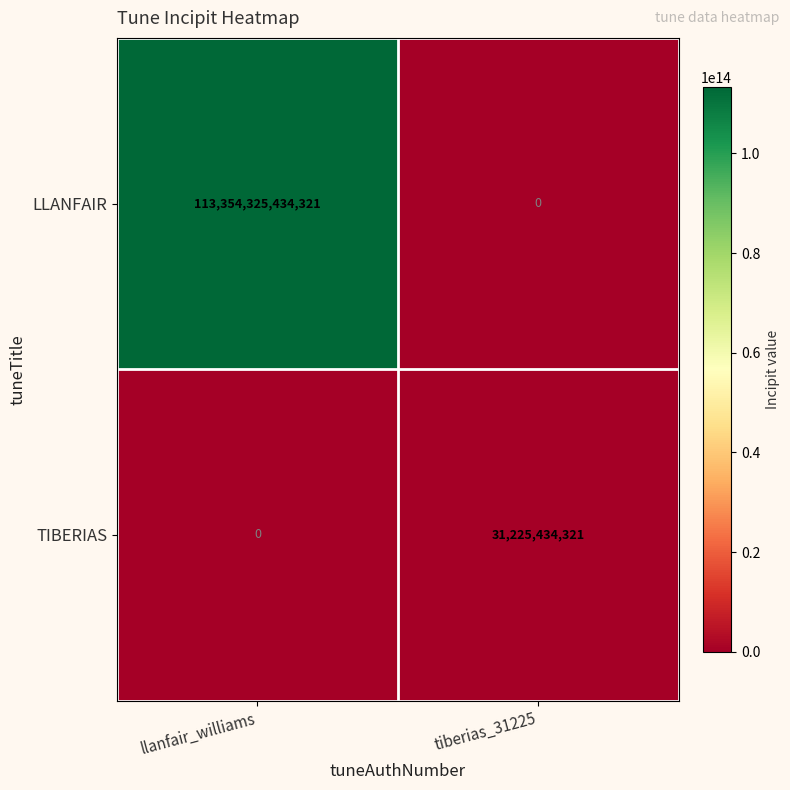

The LLANFAIR series shows 0 at tiberias_31225. True or false?

True